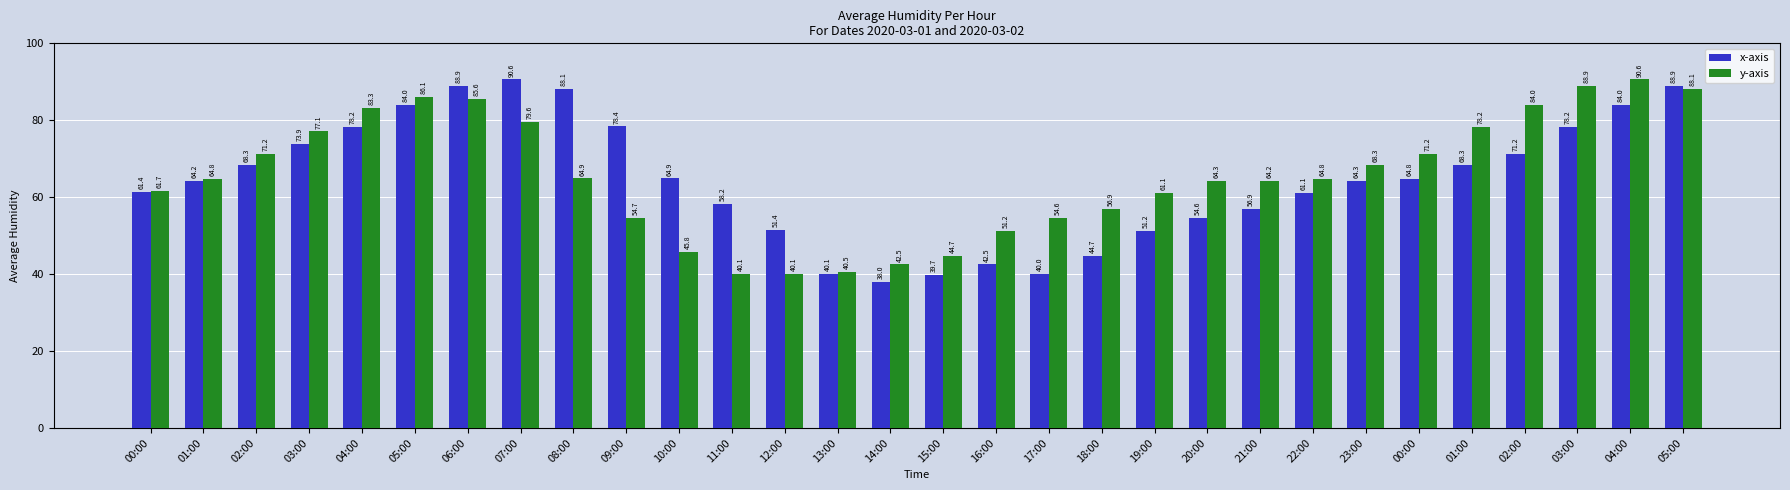

What are all the series names shown in the legend?

x-axis, y-axis